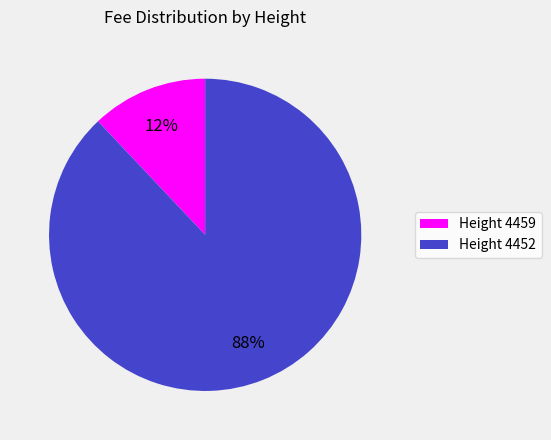

What percentage is the Height 4452 slice, to the nearest percent?

88%